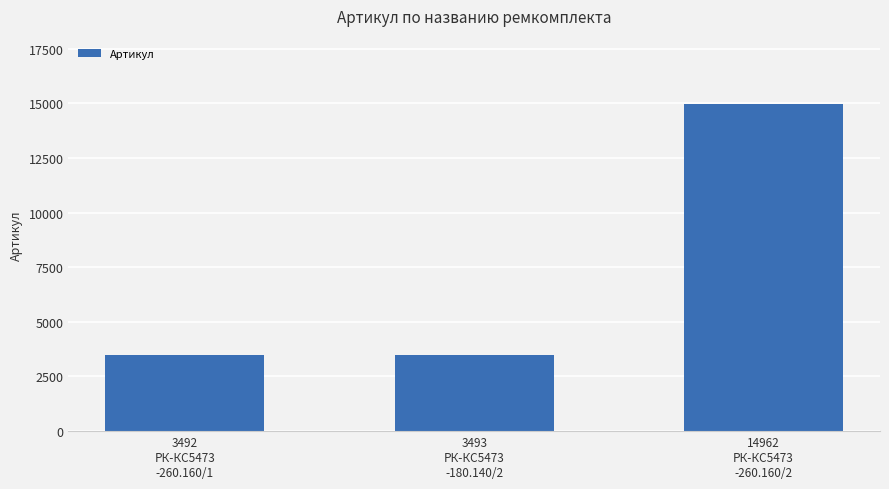

What is the maximum value shown in the chart?

14962